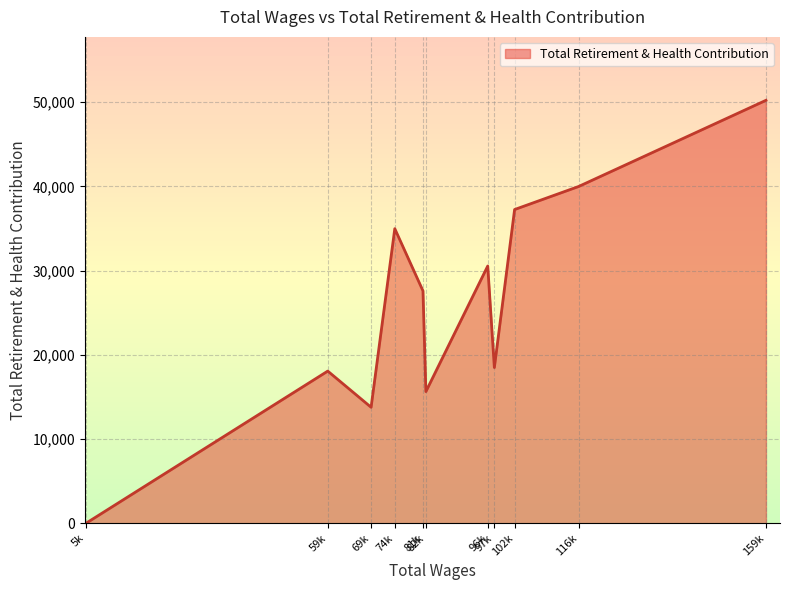

What is the greatest value displayed?

50231